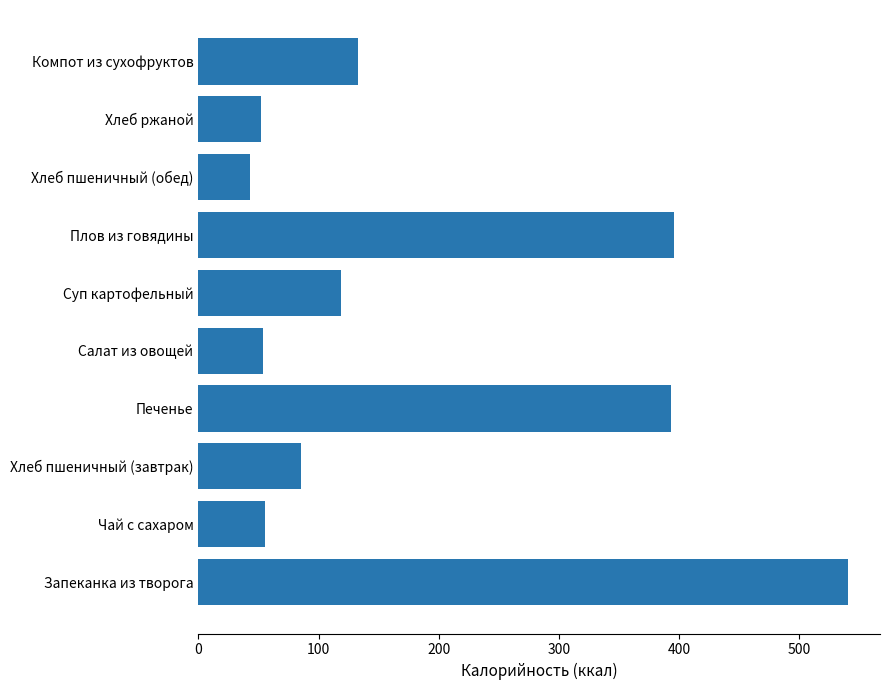

What is the change in value from Плов из говядины to Хлеб ржаной?

-343.8